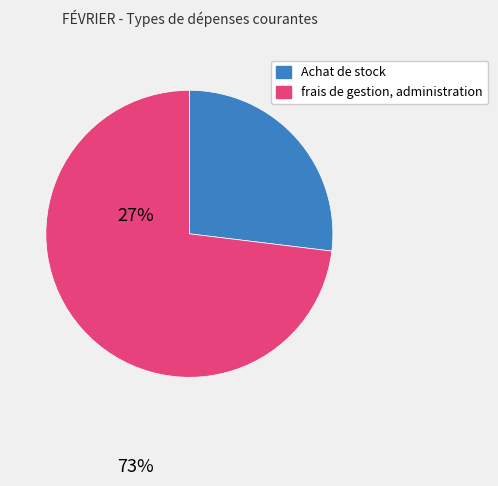

Is there any slice that represents more than half of the pie?

Yes